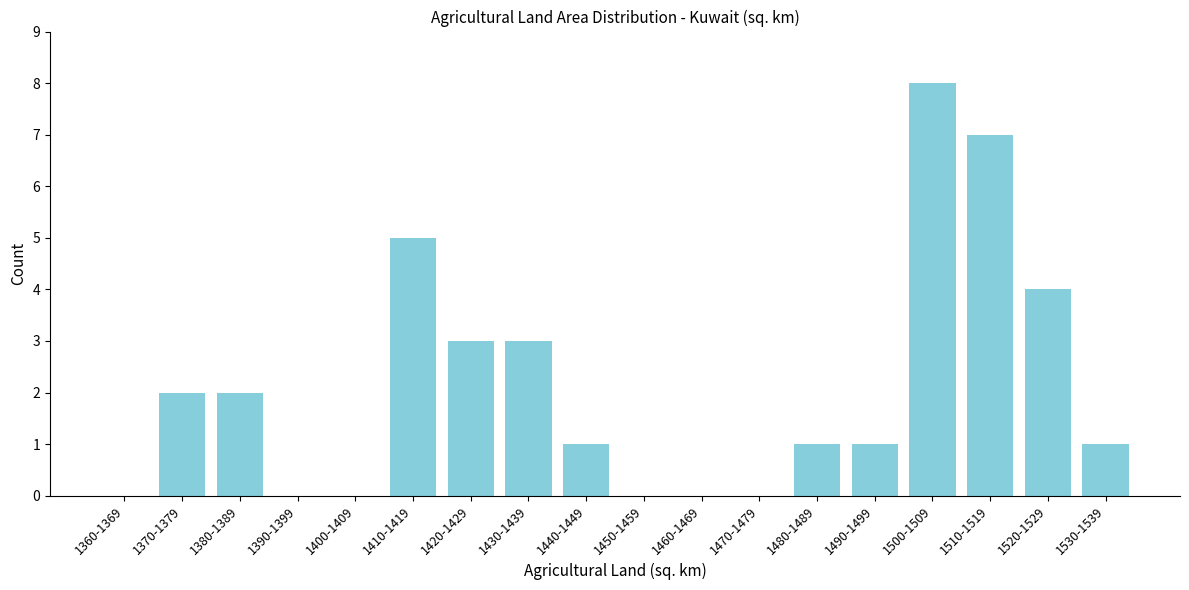

Reading left to right, extract all data points from this chart.

1360-1369=0	1370-1379=2	1380-1389=2	1390-1399=0	1400-1409=0	1410-1419=5	1420-1429=3	1430-1439=3	1440-1449=1	1450-1459=0	1460-1469=0	1470-1479=0	1480-1489=1	1490-1499=1	1500-1509=8	1510-1519=7	1520-1529=4	1530-1539=1